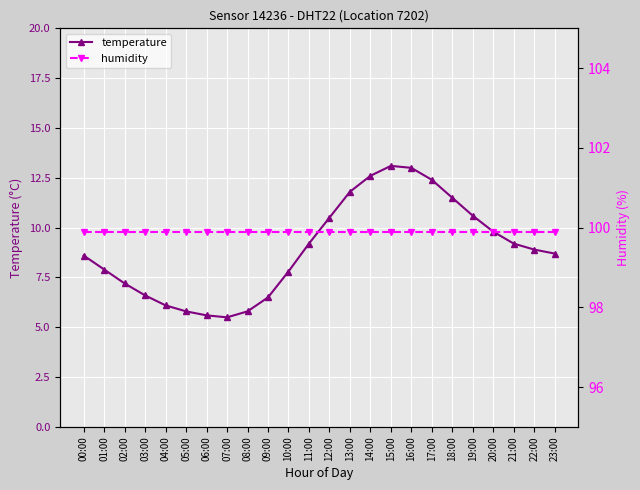

What is the value of the humidity point at the 6th from the left?

99.9